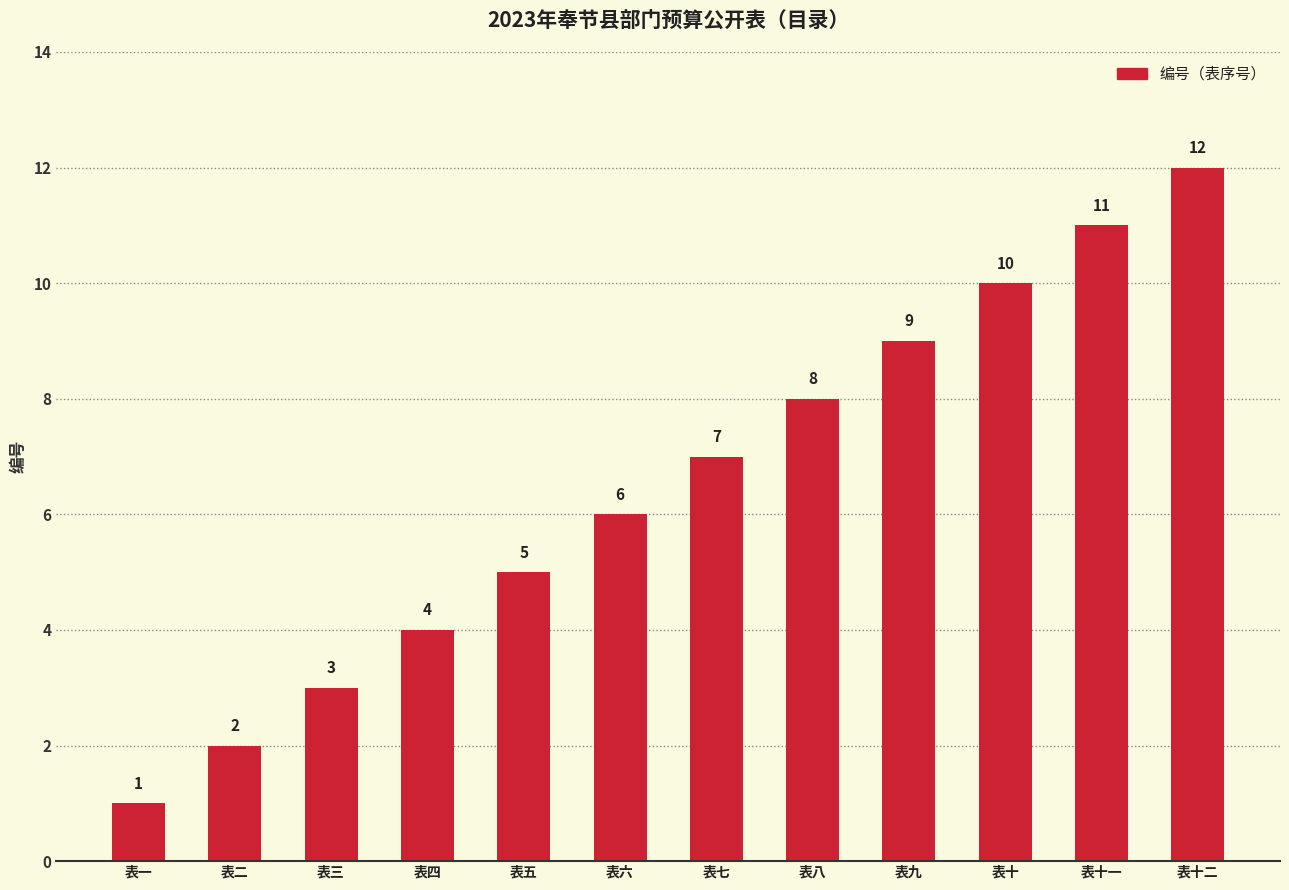

What is the difference between the values at 表九 and 表八?

1